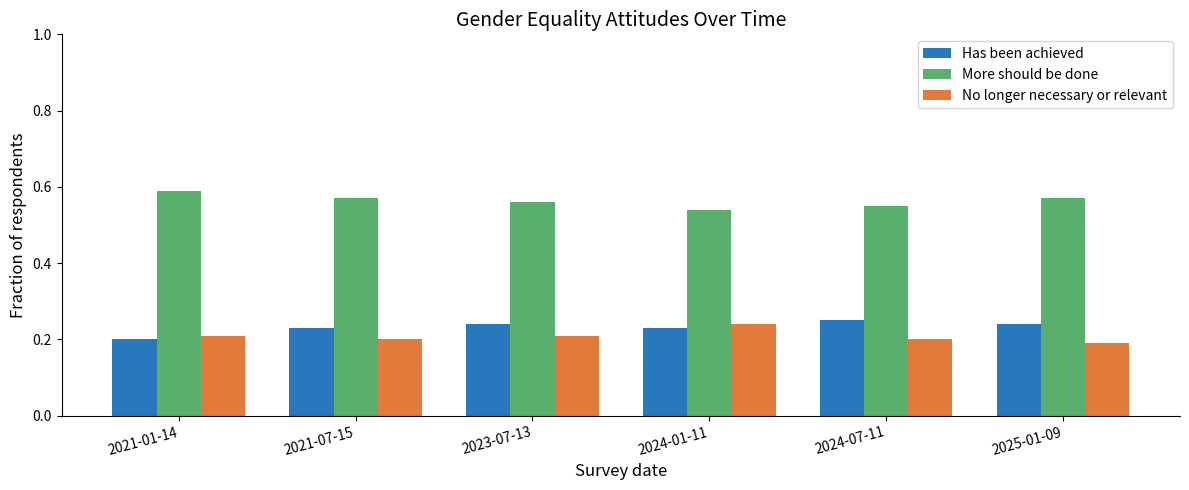

Is it true that Has been achieved equals 0.2 at 2025-01-09?

True